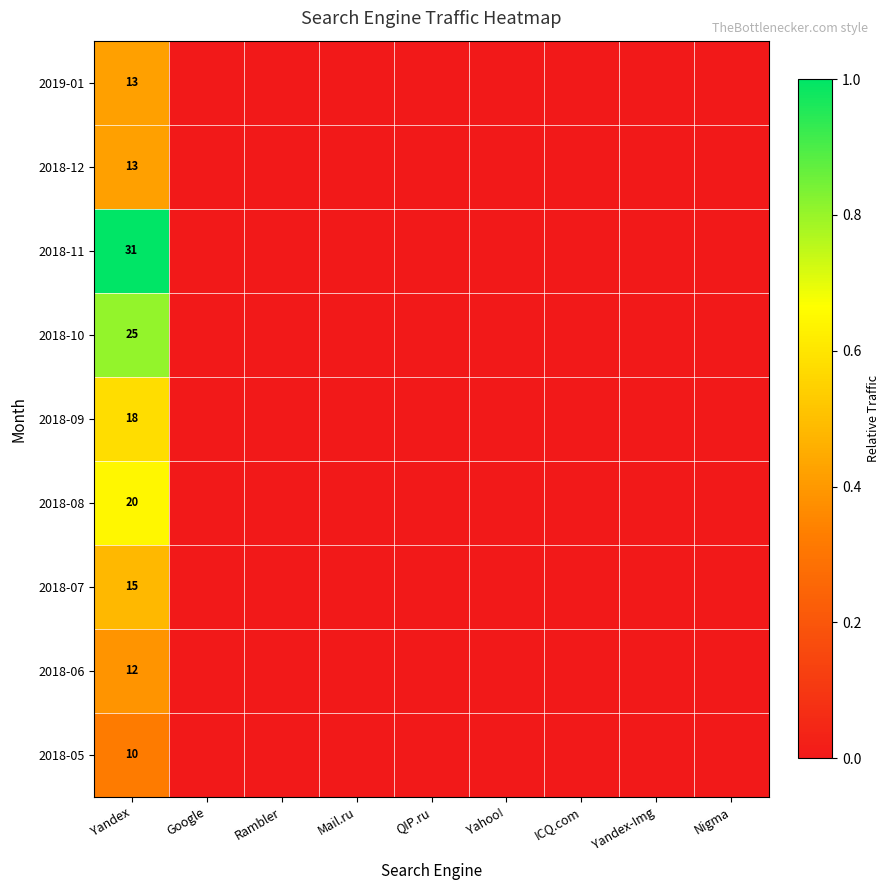

What is the total value across all series at Yandex?

157